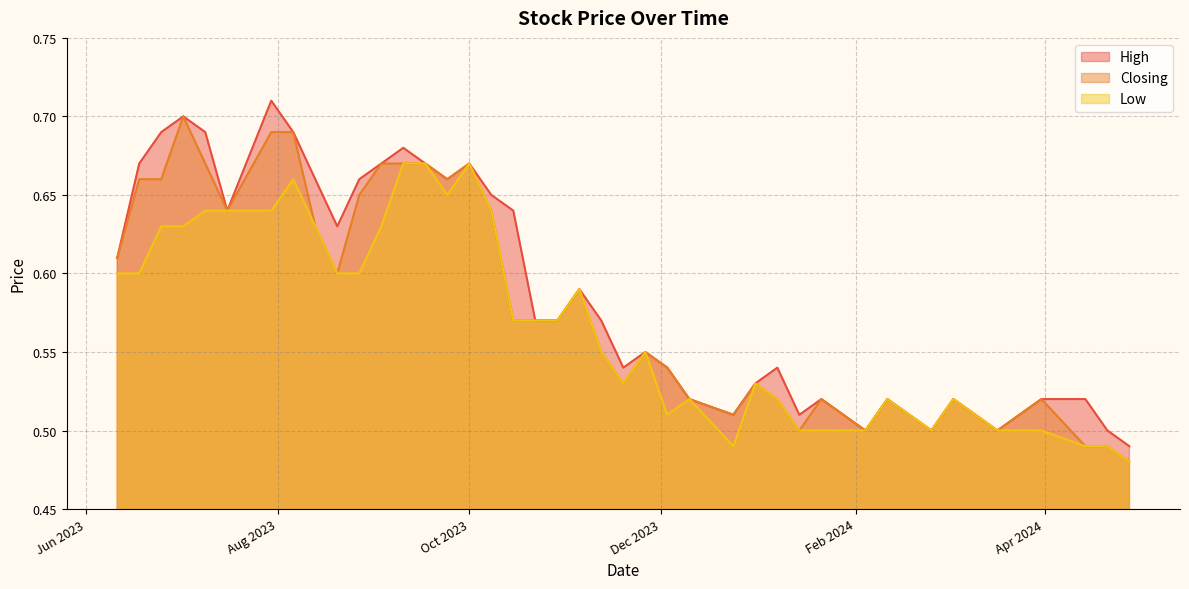

What is the sum of all High values?

23.6